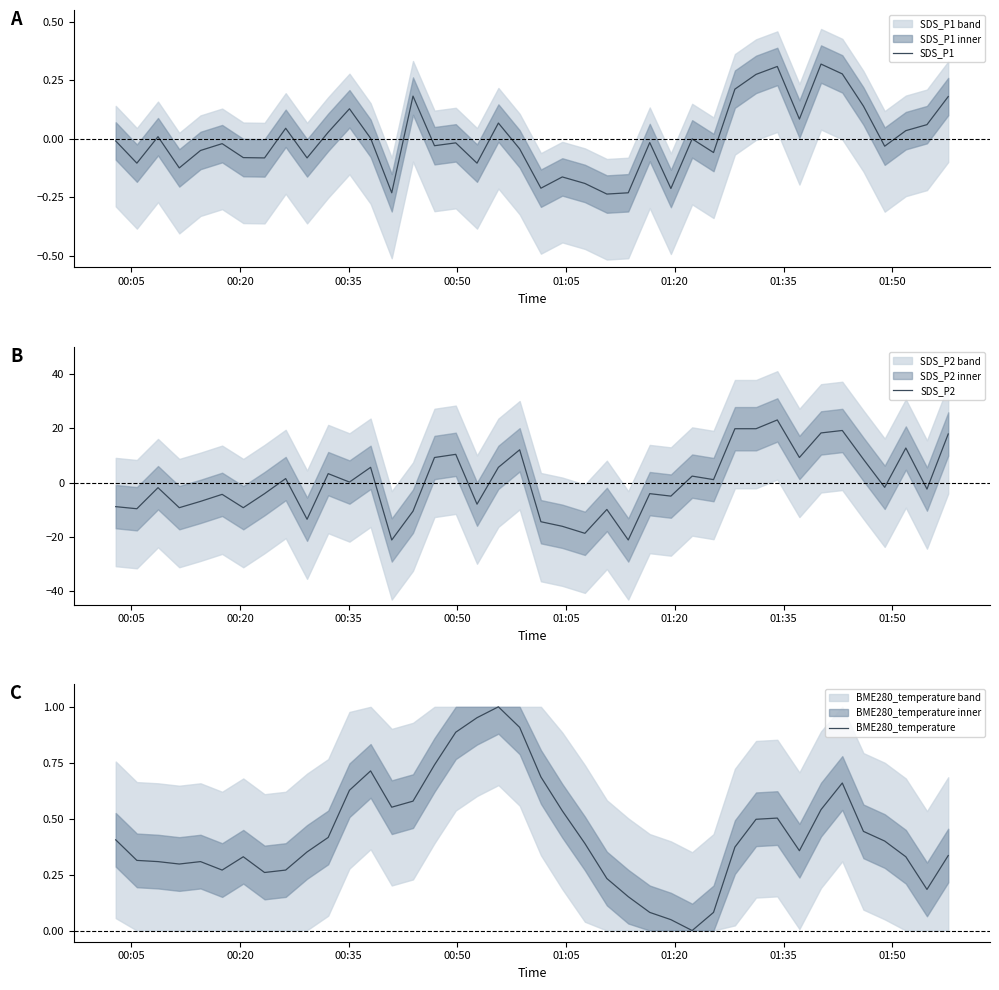

How many values in BME280_temperature are above zero?

39